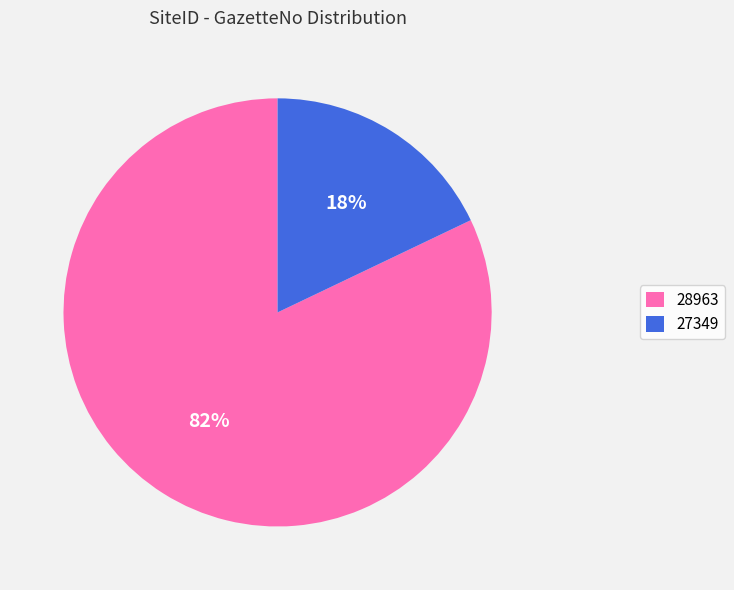

Is it true that 27349 is 18% of the pie?

True